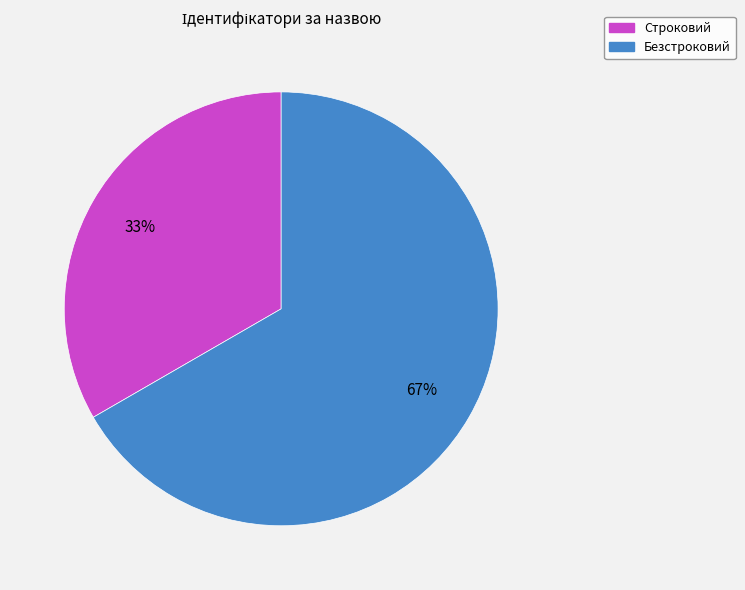

Approximately how many times larger is the value at Строковий compared to Безстроковий?

0.5